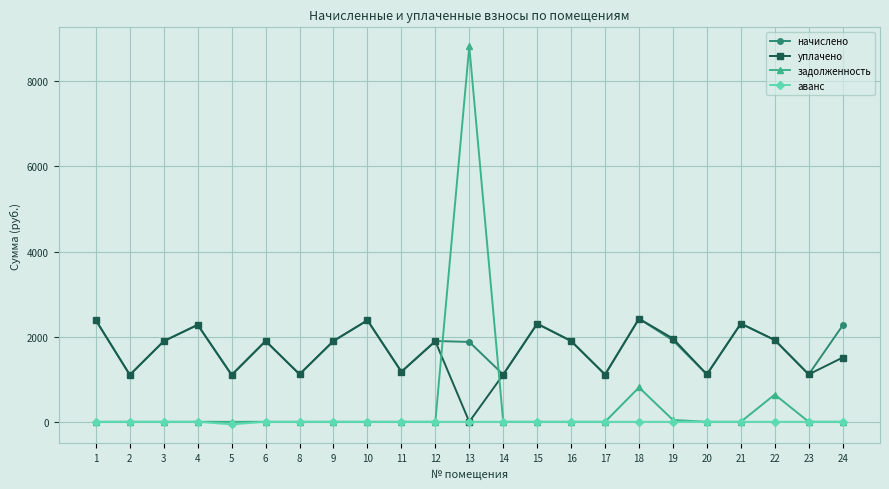

Which series has the widest spread of values?

задолженность